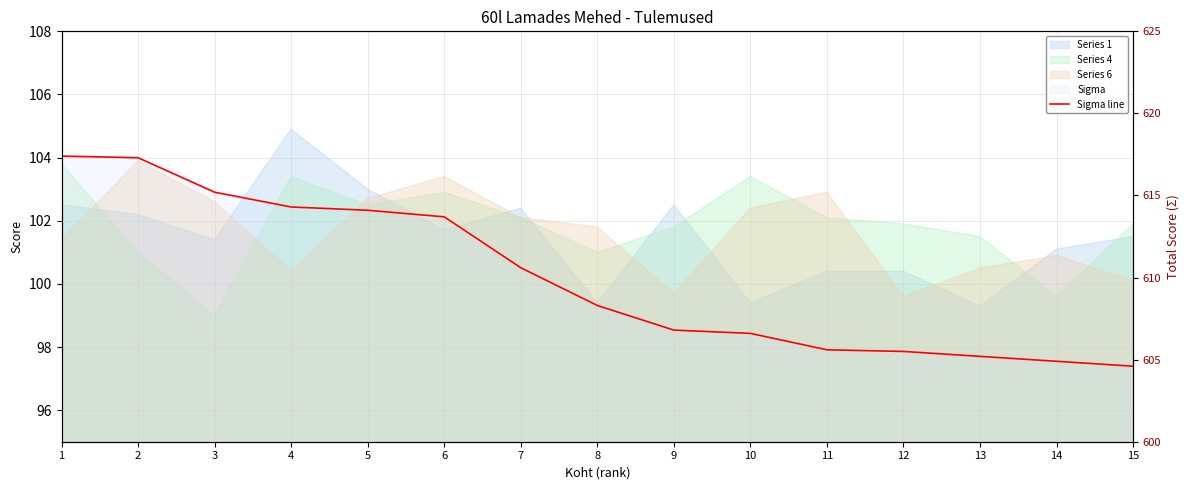

At which label is the value closest to 611?

7